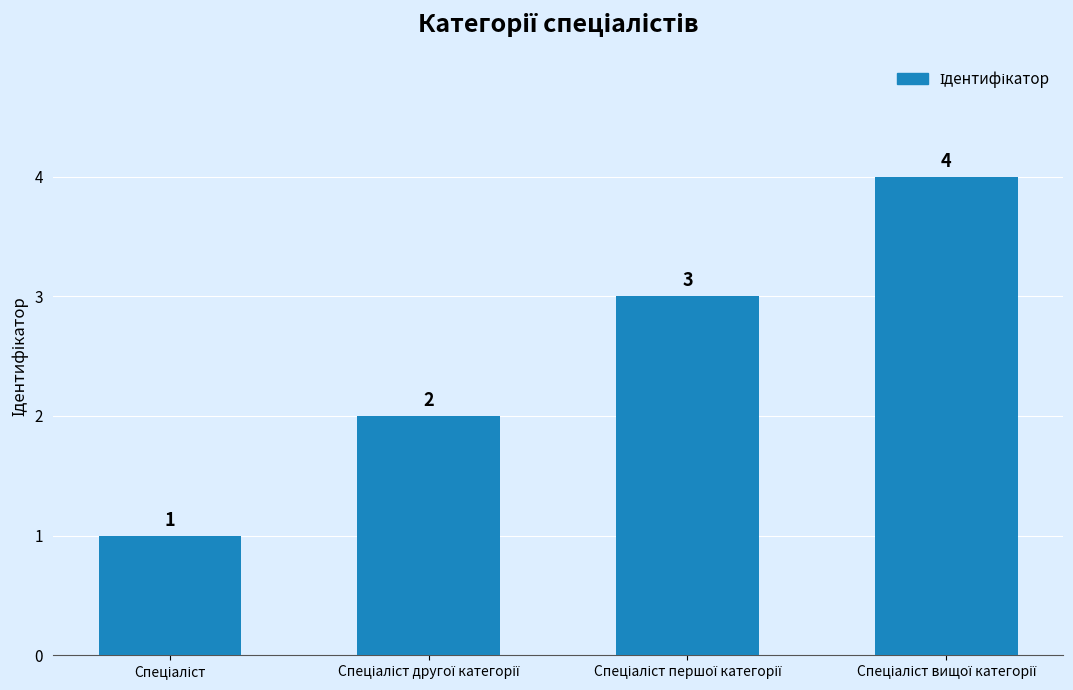

What is the difference between the maximum and minimum values?

3